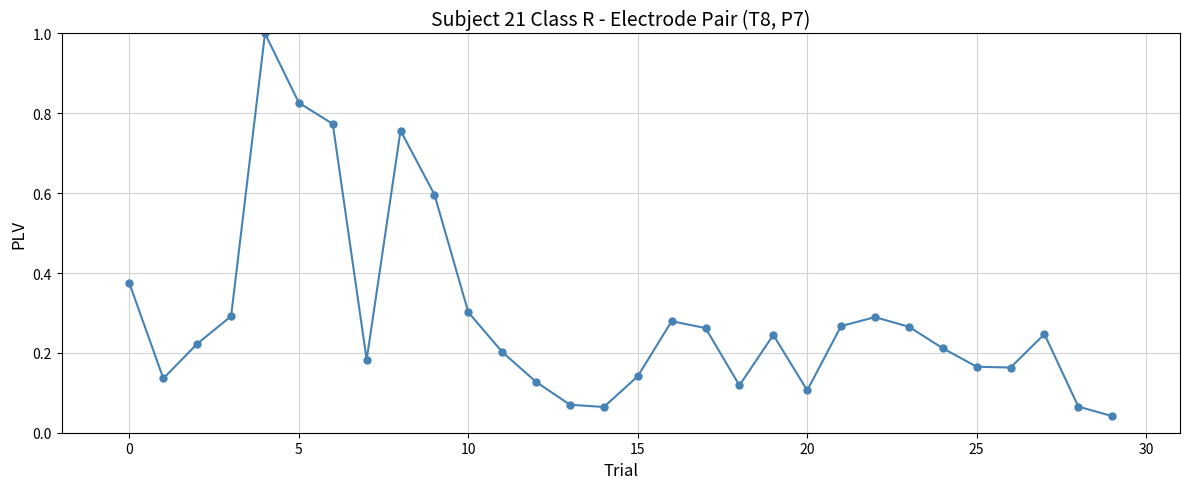

What is the greatest value displayed?

1.0